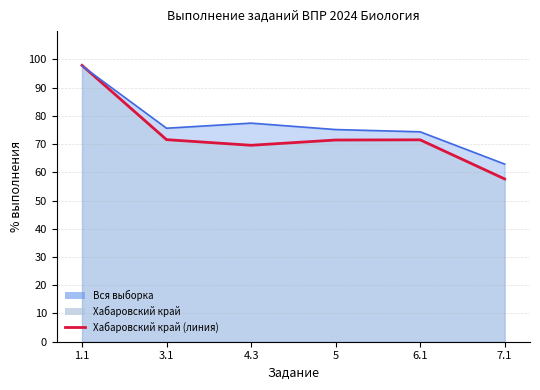

True or false: Хабаровский край has more than 0 points higher than both neighbors.

True